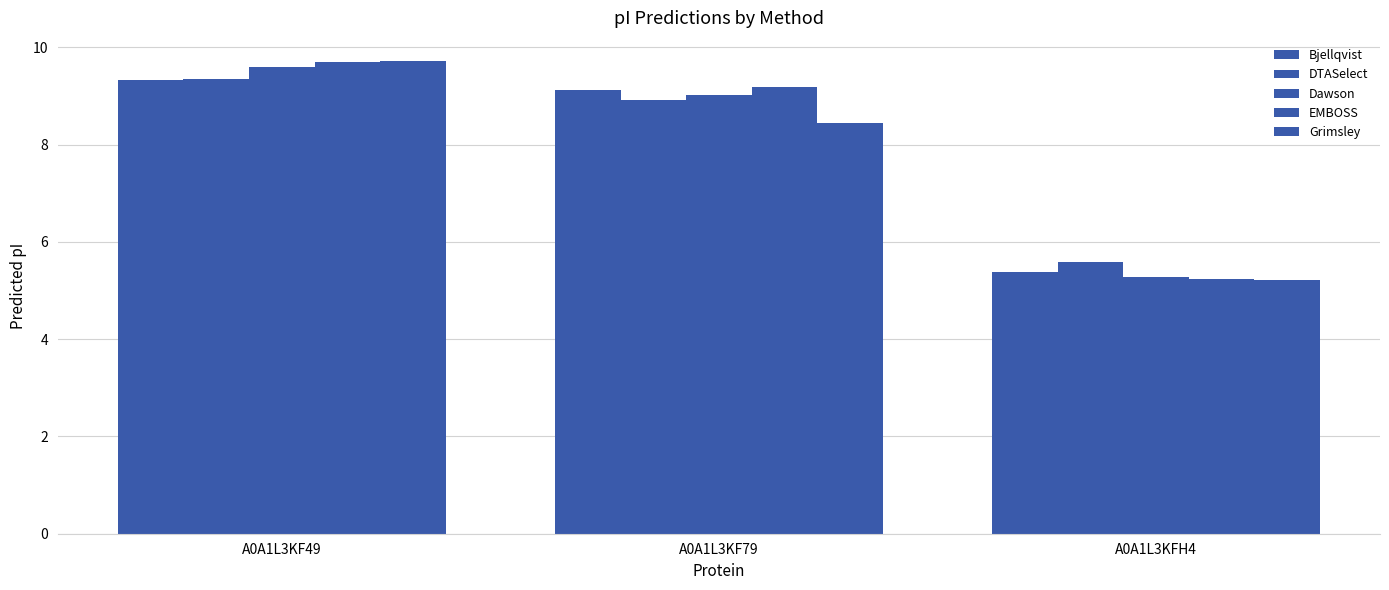

At which label is EMBOSS closest to 7?

A0A1L3KFH4